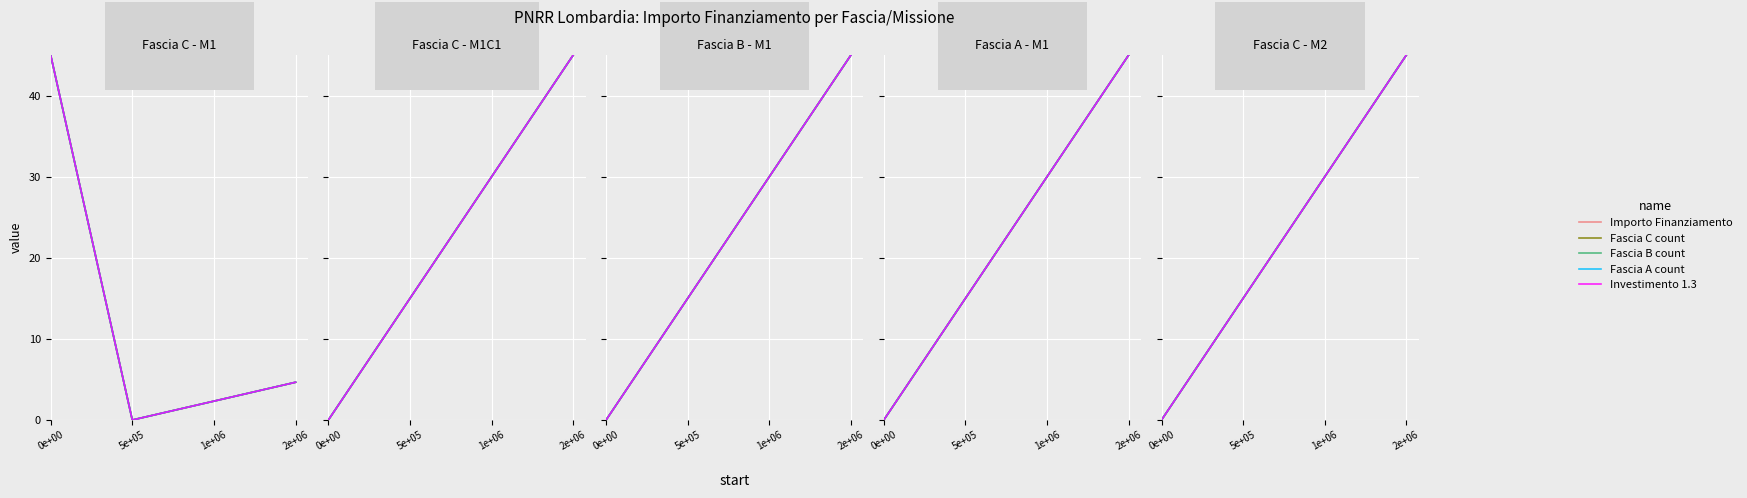

The value of Importo Finanziamento at 1e+06 is 30. True or false?

True